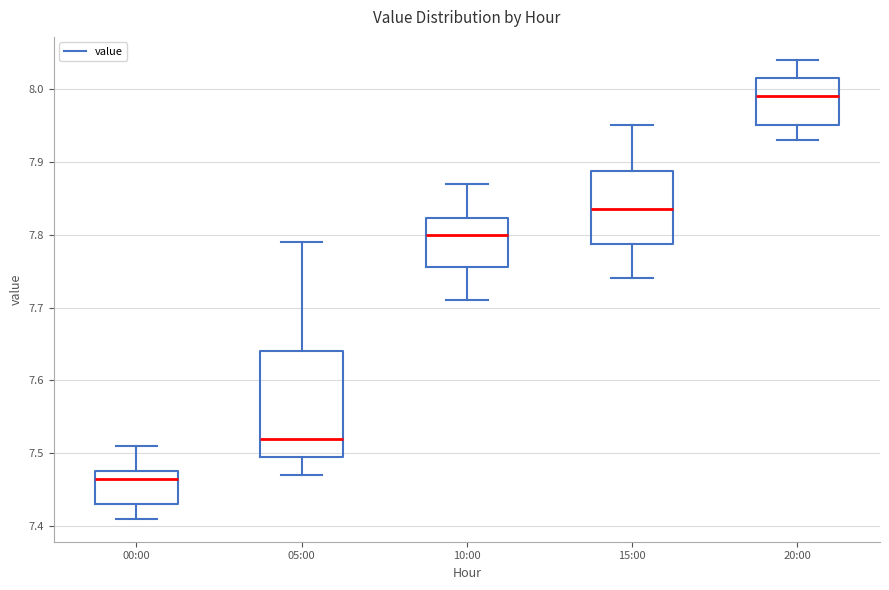

Which box is the tallest, from its lower edge to its upper edge?

05:00